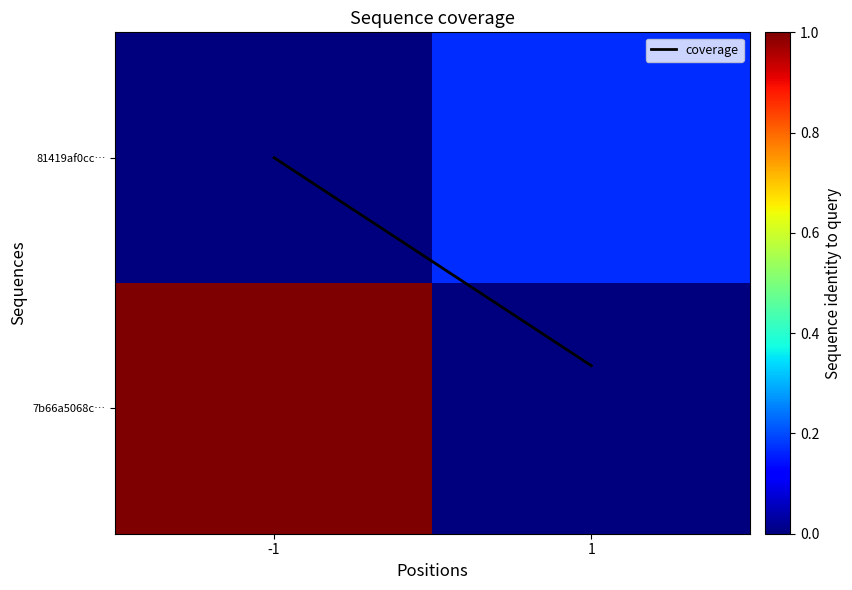

At -1, list the series in order from smallest to largest.

81419af0cc…, coverage, 7b66a5068c…